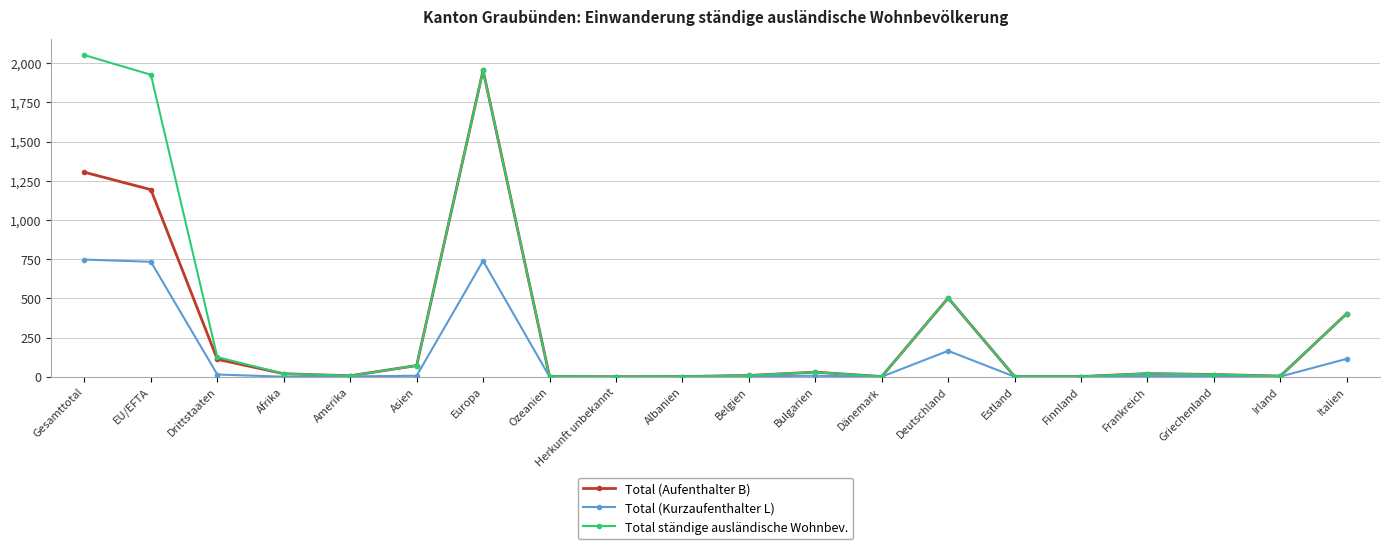

What is the difference between the highest and lowest values at Afrika?

19